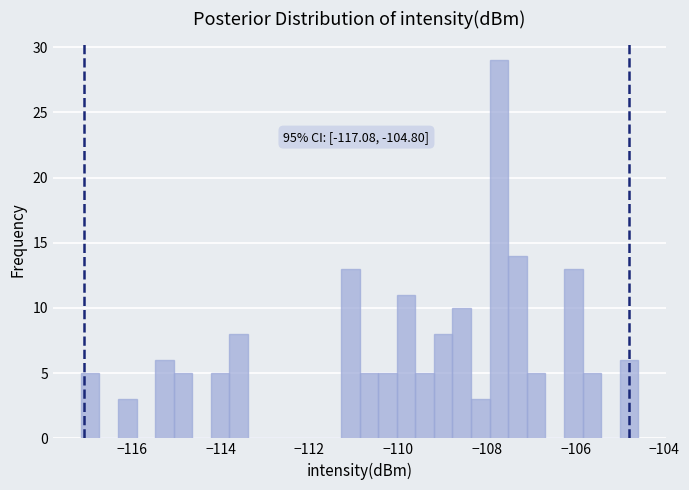

Around what value on the x-axis is the tallest bar? Give the approximate position of its centre, as read against the axis.

-107.8